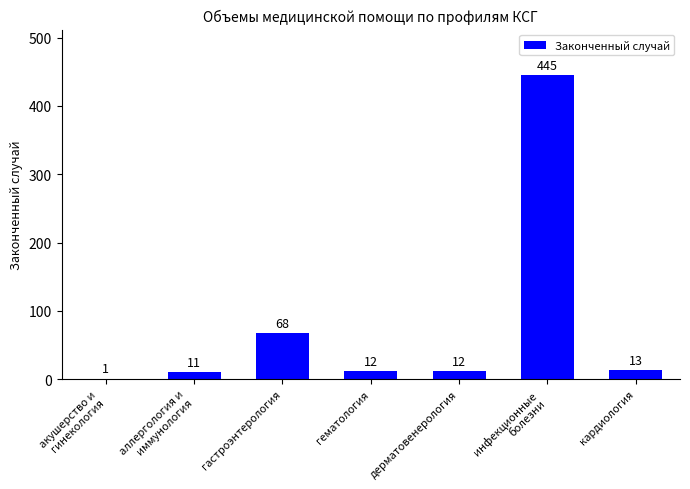

At which category does the chart reach its peak across all series?

инфекционные
болезни